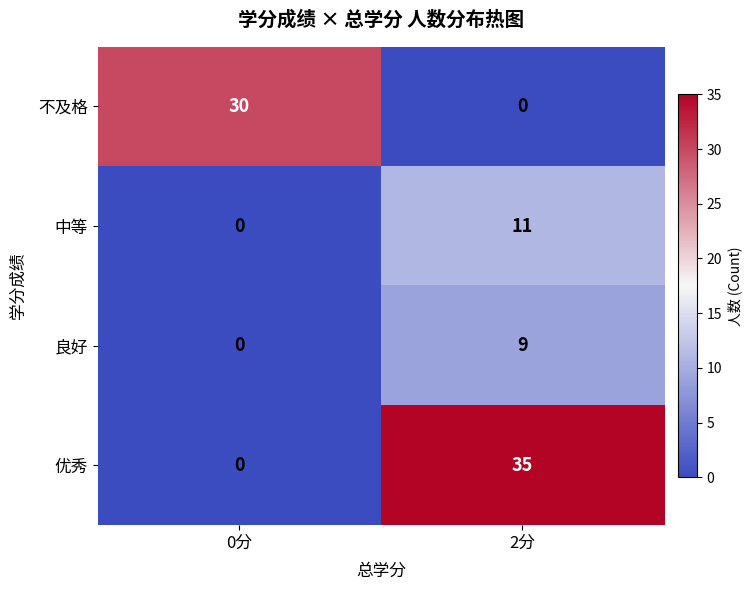

Which series has the largest total across all categories?

优秀